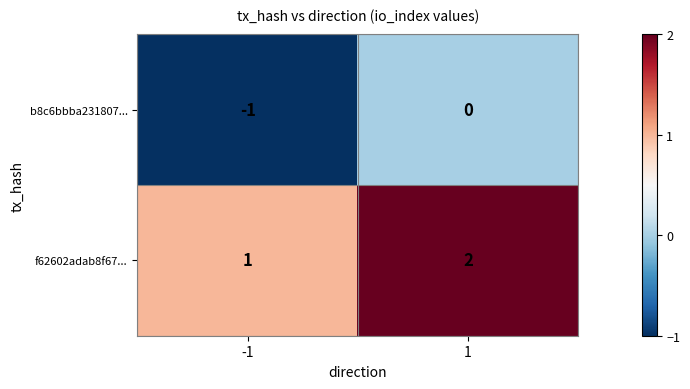

What is the spread (max minus min) of values at -1?

2